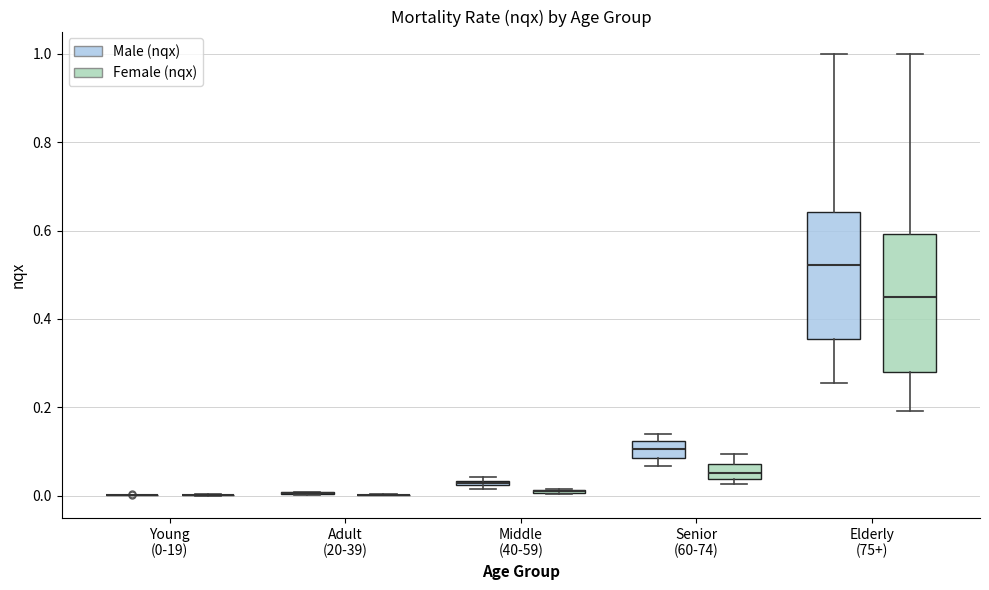

Comparing the boxes themselves (not the whiskers), which one is the tallest?

Elderly (75+) (Female (nqx))